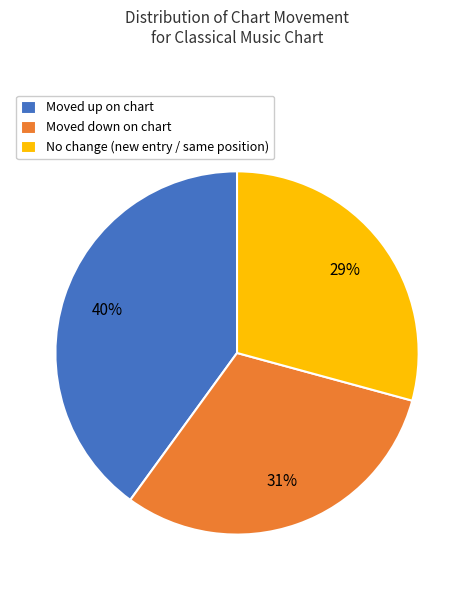

What percentage is the No change (new entry / same position) slice, to the nearest percent?

29%